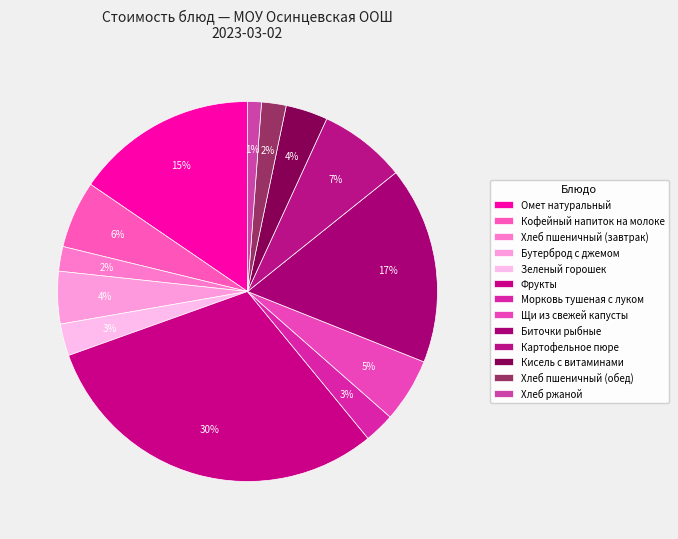

Which category has the biggest portion of the pie?

Фрукты